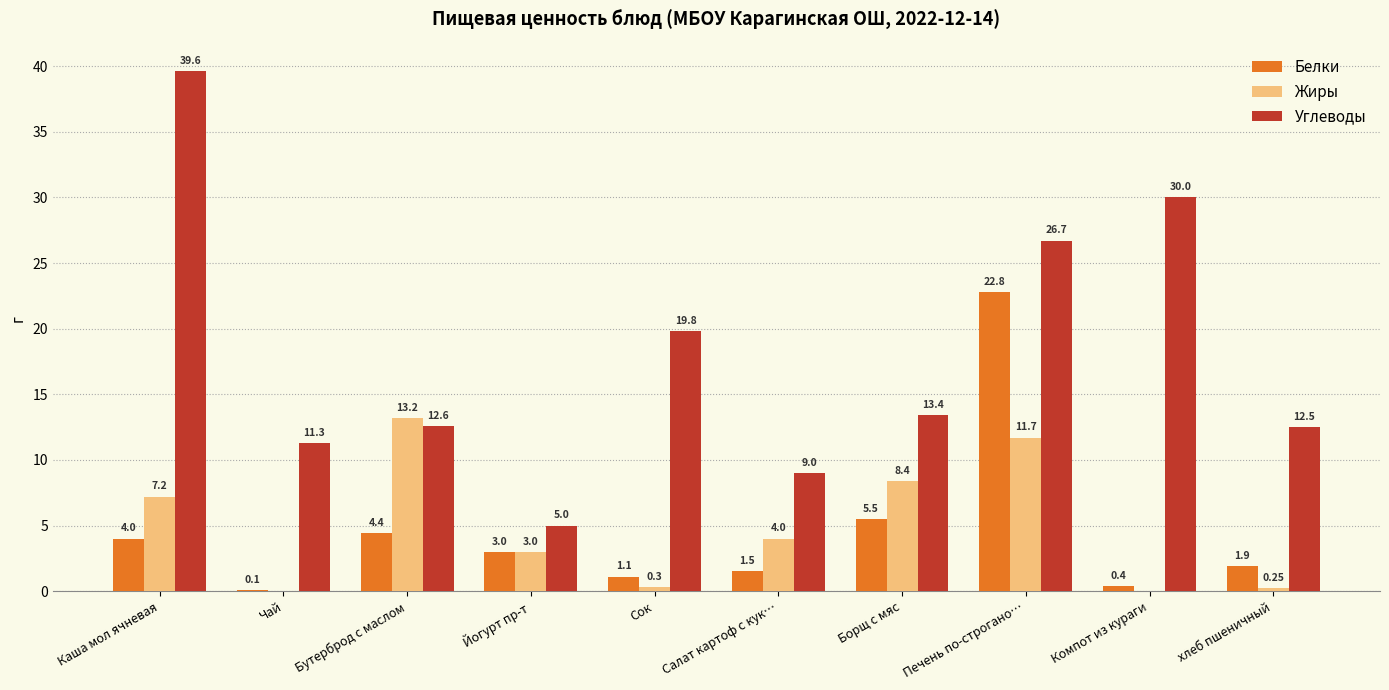

What is the spread (max minus min) of values at Печень по-строгано…?

15.0